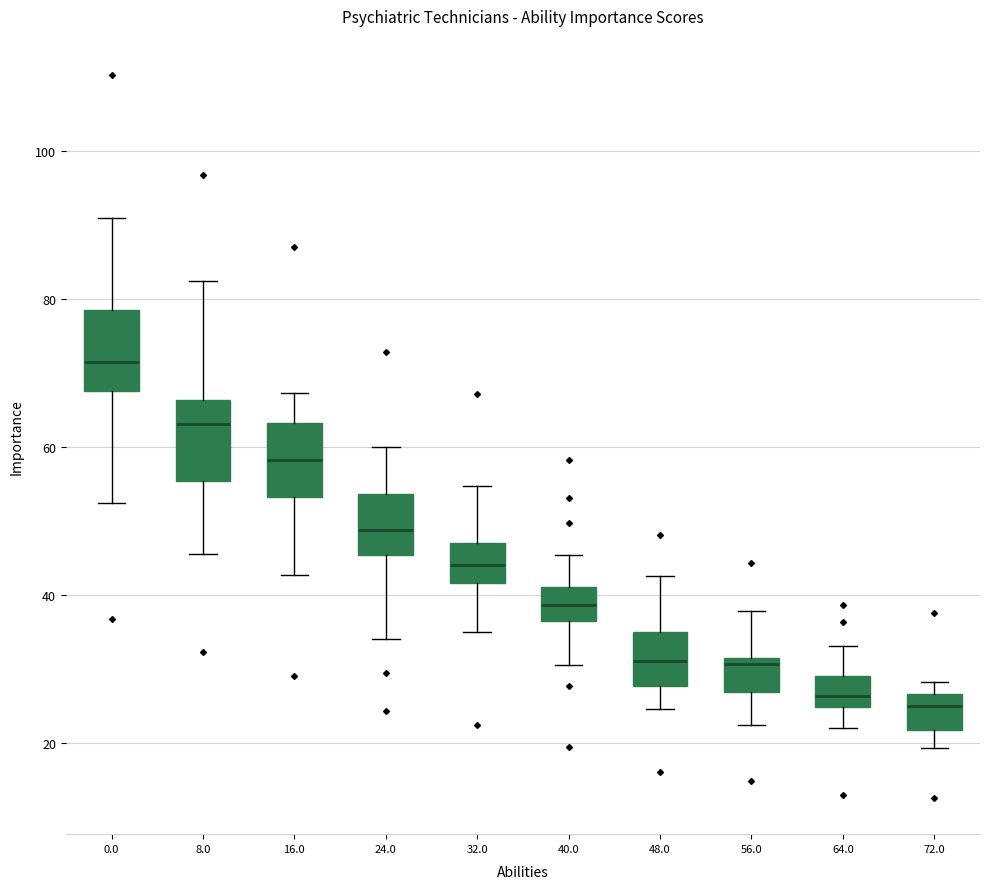

Reading left to right, read every box against the y-axis: the position of its median line, the range the box covers, and the ends of its whiskers. The values are not printed on the chart, so give them approximately, as read against the axis.

0.0: median 72, box 68 to 78, whiskers 52 to 90
8.0: median 64, box 56 to 66, whiskers 46 to 82
16.0: median 58, box 54 to 64, whiskers 42 to 68
24.0: median 48, box 46 to 54, whiskers 34 to 60
32.0: median 44, box 42 to 46, whiskers 34 to 54
40.0: median 38, box 36 to 42, whiskers 30 to 46
48.0: median 32, box 28 to 34, whiskers 24 to 42
56.0: median 30, box 26 to 32, whiskers 22 to 38
64.0: median 26, box 24 to 28, whiskers 22 to 34
72.0: median 26 (just below the box's upper edge), box 22 to 26, whiskers 20 to 28